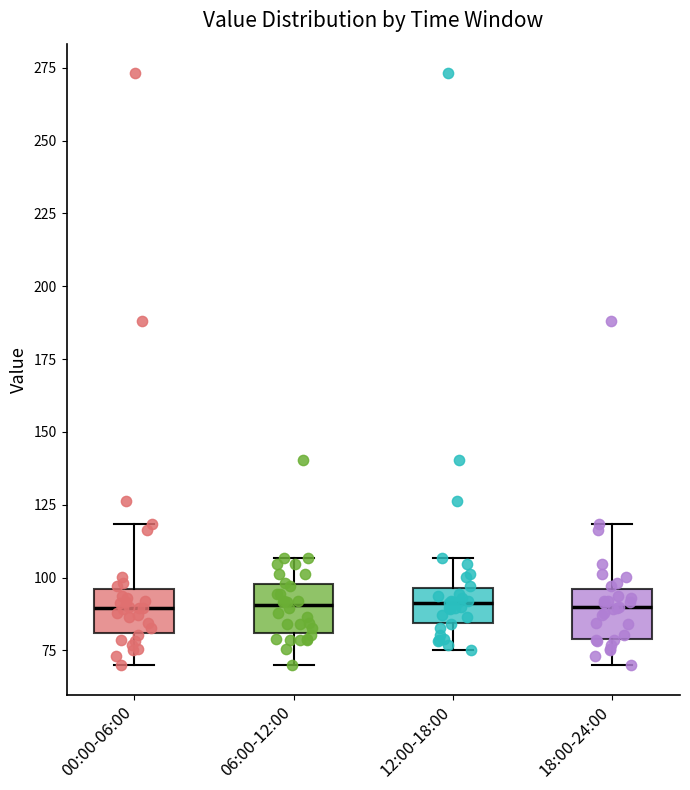

Where is the upper edge of the box for 06:00-12:00 on the y-axis? The values are not printed on the chart, so give them approximately, as read against the axis.

100